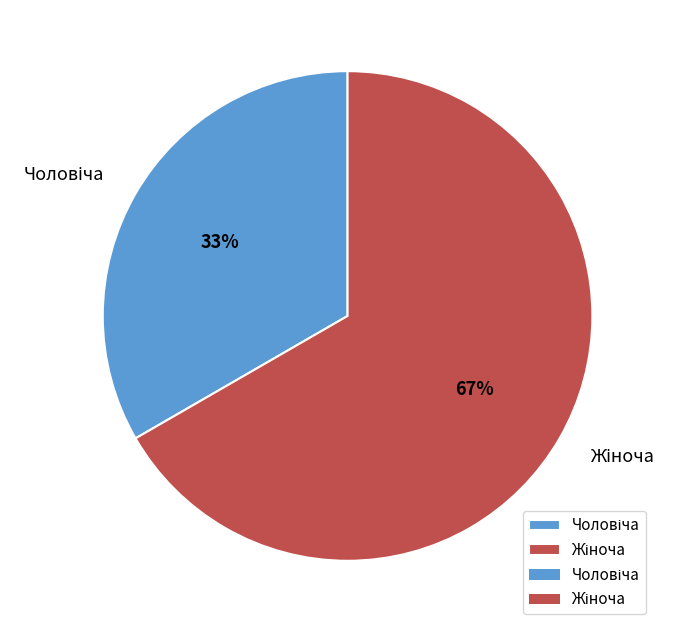

Count the number of slices in the pie.

2